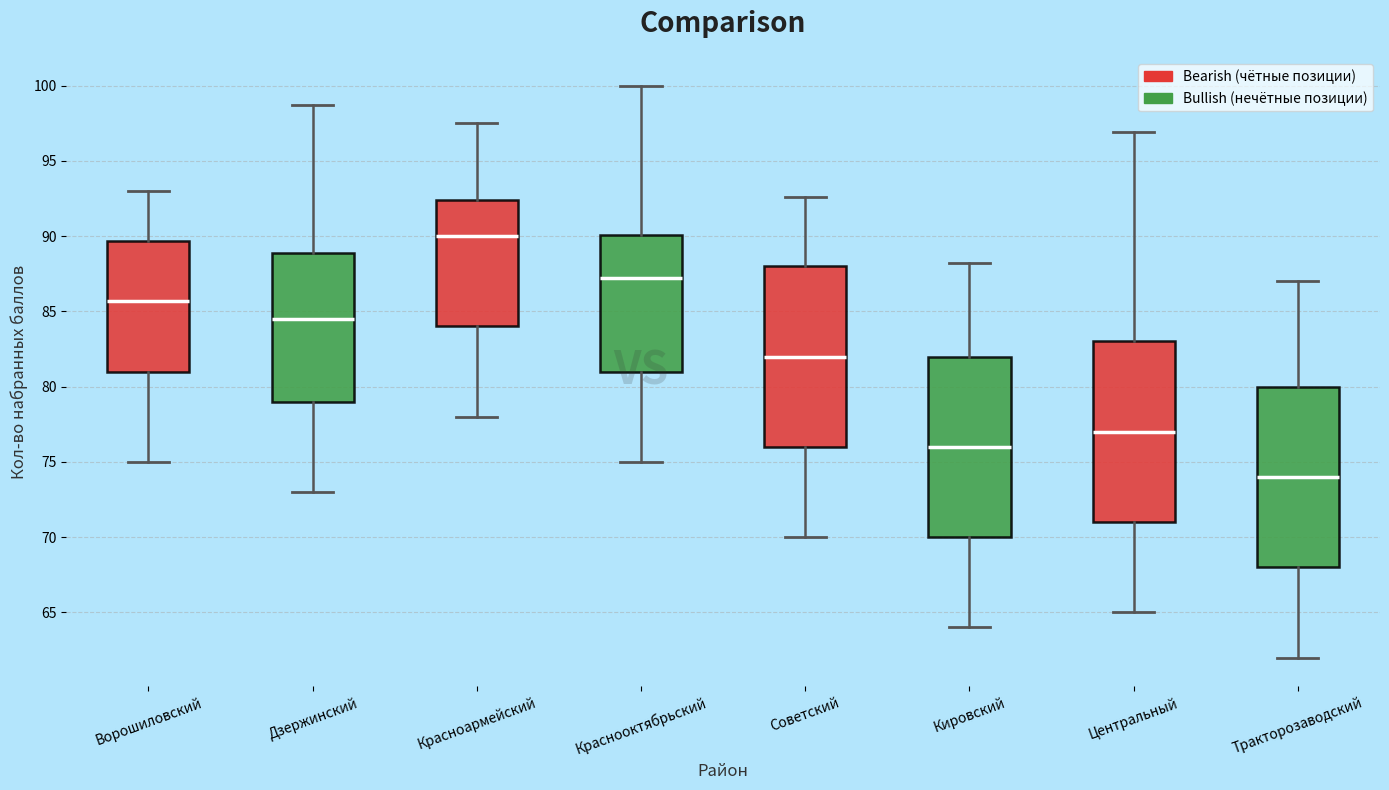

Where does the upper whisker of the box for Центральный end on the y-axis? The values are not printed on the chart, so give them approximately, as read against the axis.

97.0